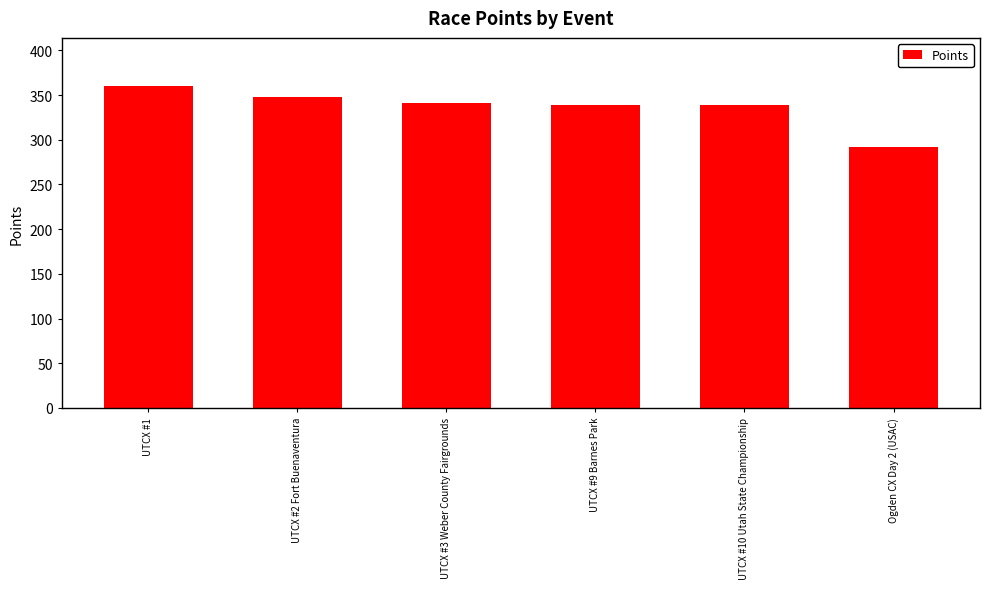

Read the value at UTCX #2 Fort Buenaventura.

347.4